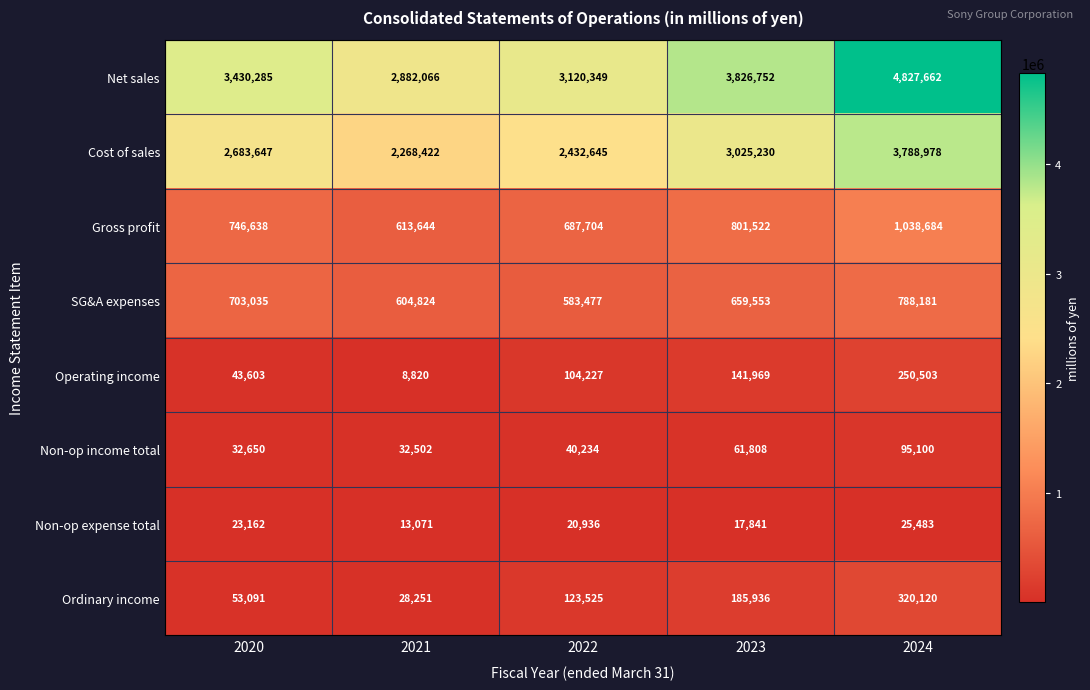

What is the difference between the maximum and minimum values in the Ordinary income series?

291869